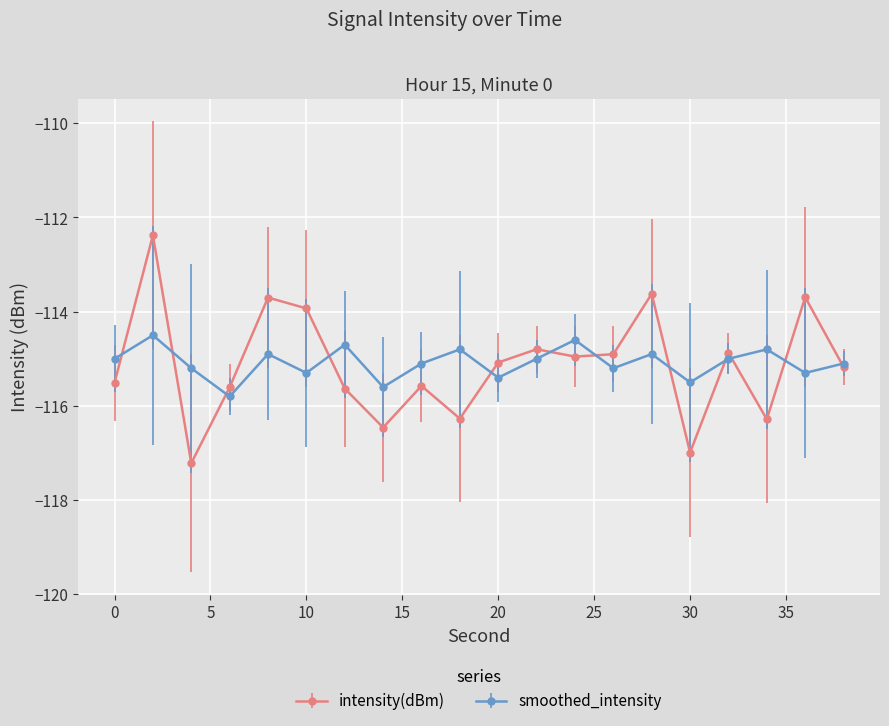

What is the sum of all intensity(dBm) values?

-2302.6